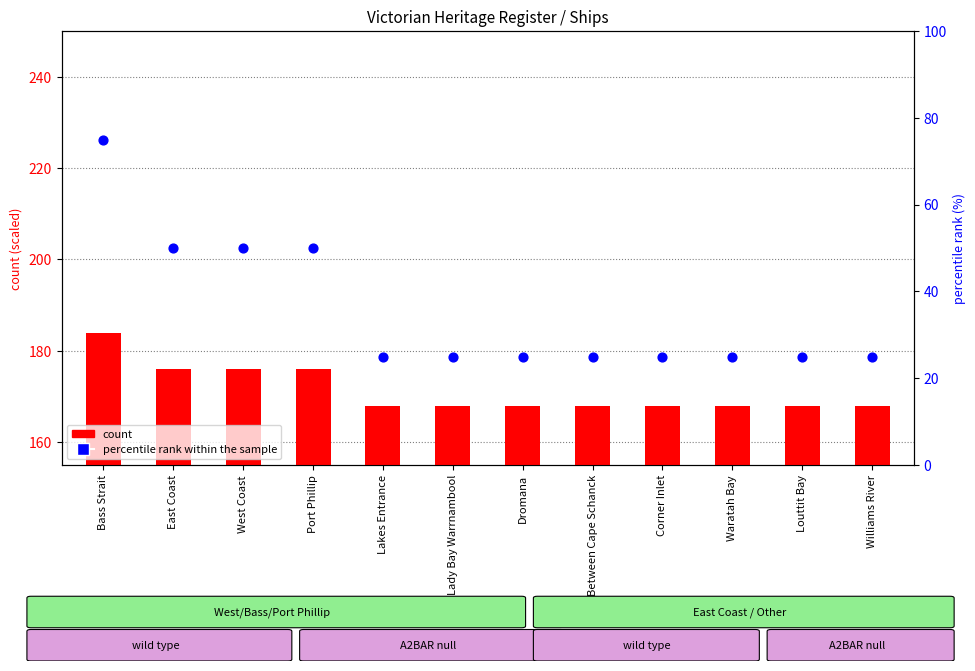

What is the total value across all series at Dromana?

193